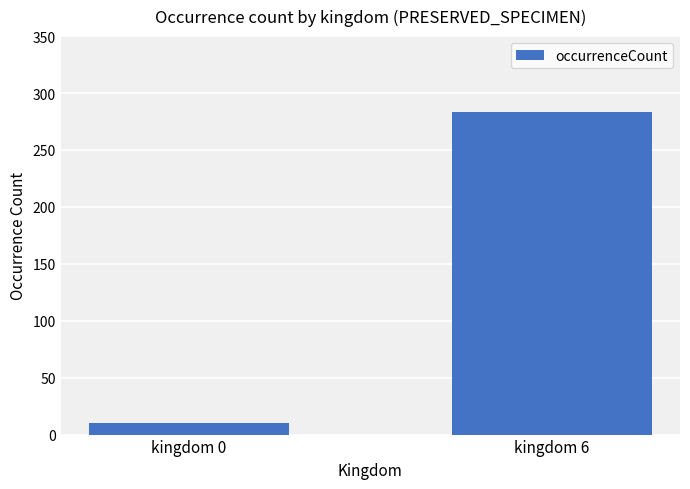

What is the sum of all values?

293